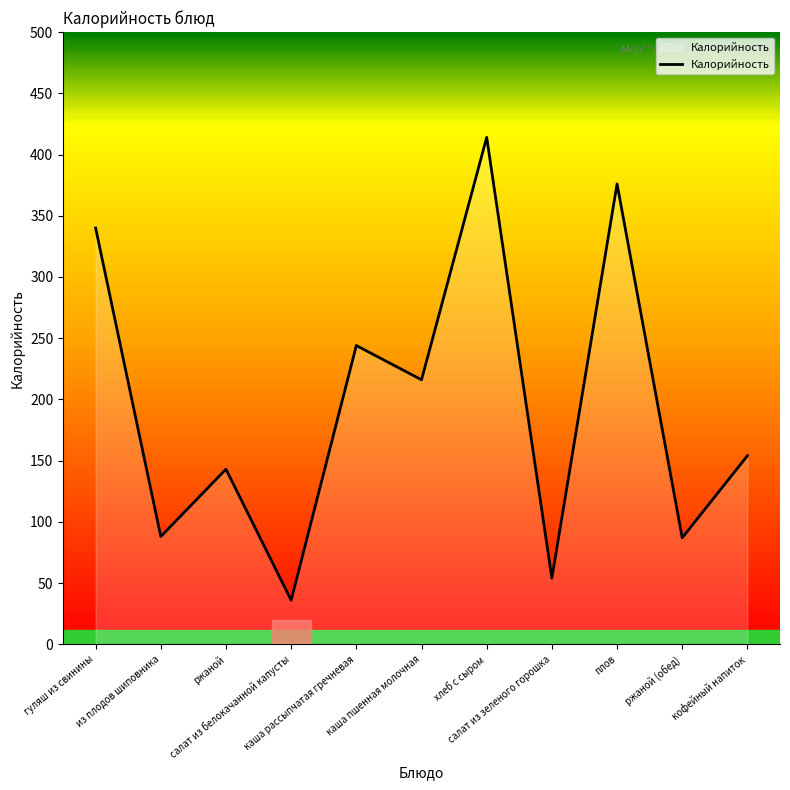

Which category has the lowest value across all series?

салат из белокачанной капусты